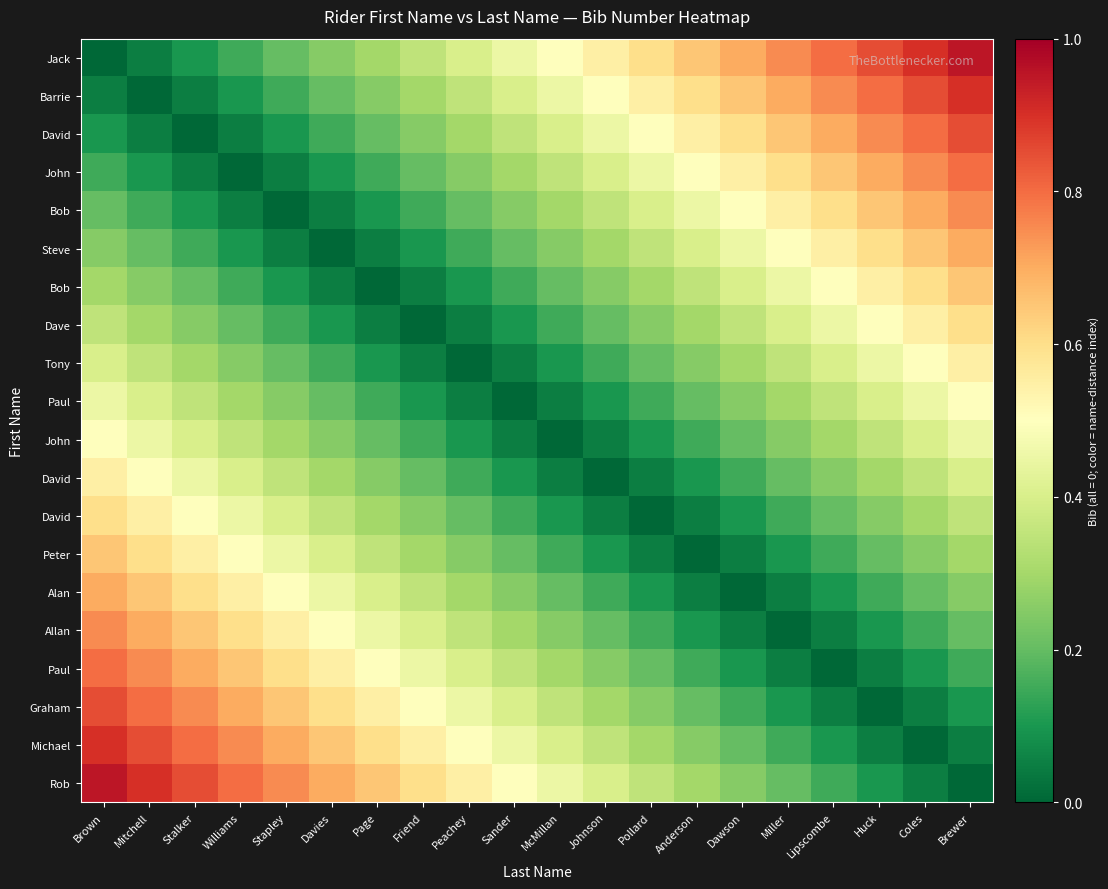

At which category is the sum across all series the highest?

Brown